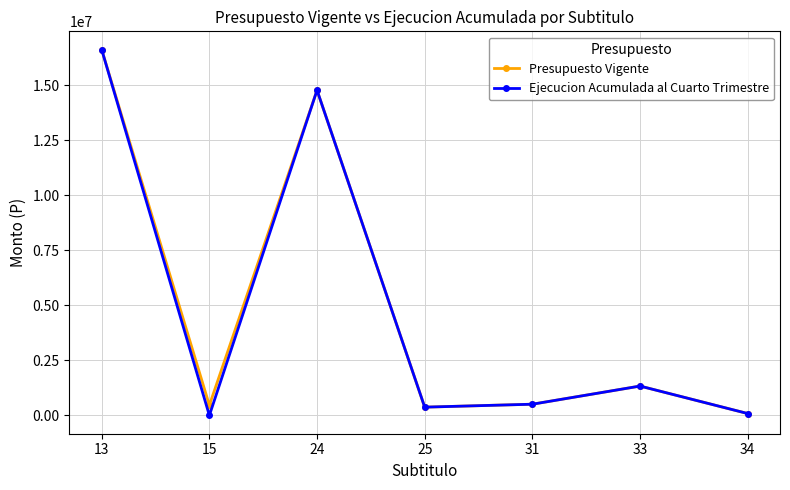

What is the highest value of the Presupuesto Vigente series?

16624822